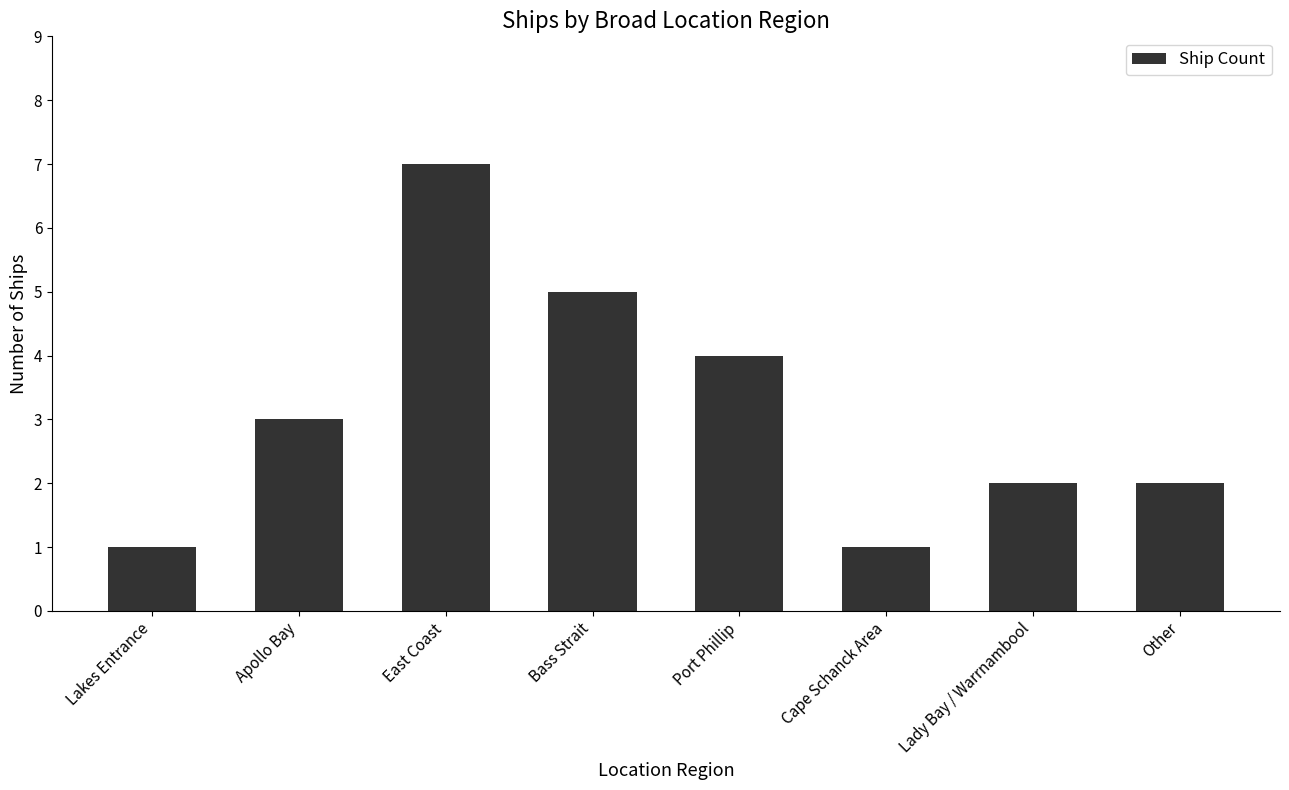

Between Apollo Bay and Lakes Entrance, which is larger?

Apollo Bay